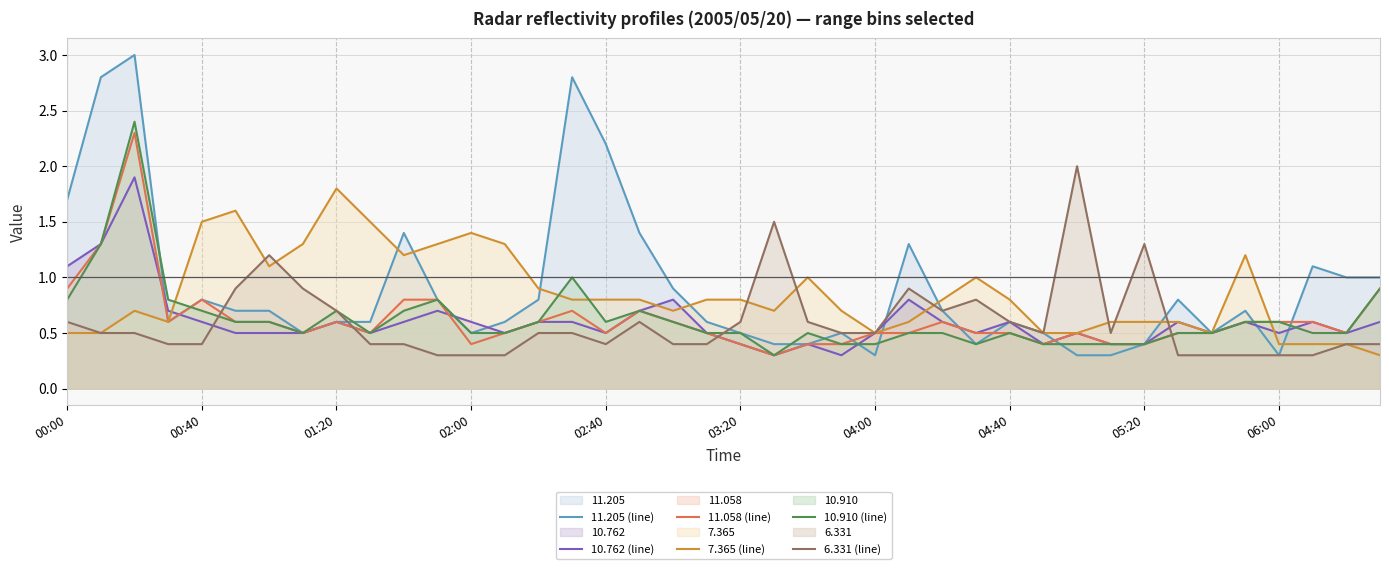

Which series has the widest spread of values?

11.205 (line)